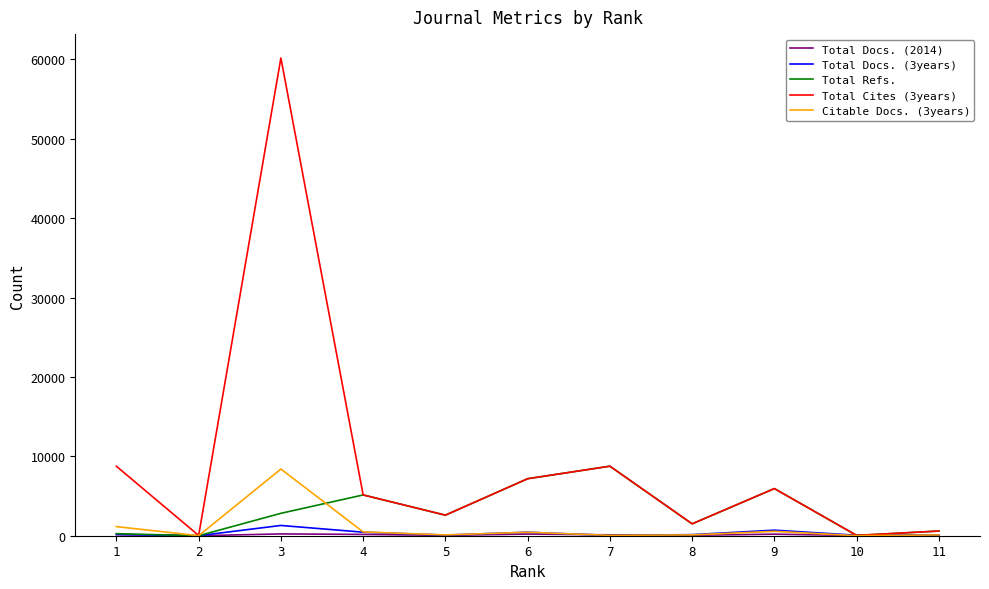

True or false: Citable Docs. (3years) has a value of 480 at 4.

True